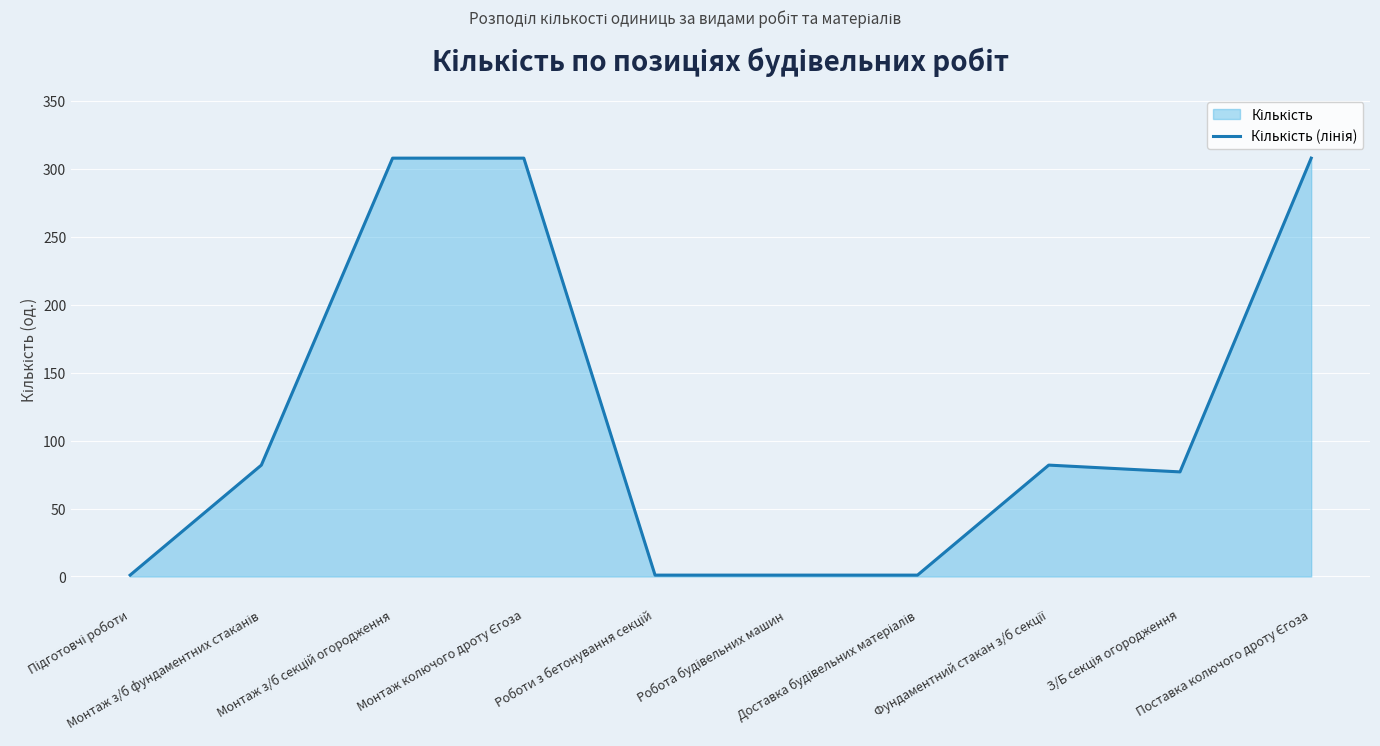

Count the values in the range 1 to 308.

10